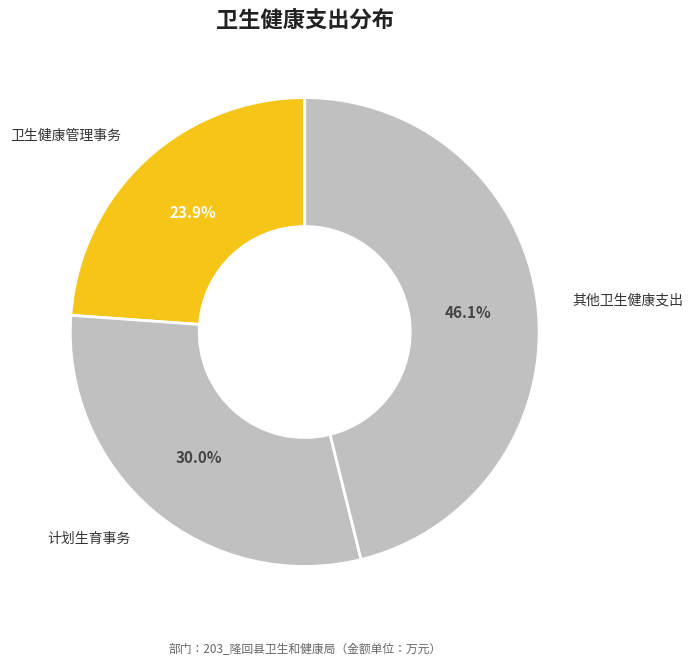

Rank the categories by value from lowest to highest.

卫生健康管理事务, 计划生育事务, 其他卫生健康支出